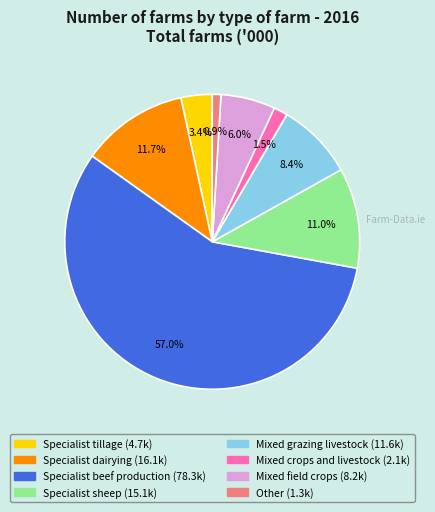

To the nearest percent, what is the difference between the Other and Mixed field crops slice percentages?

5%